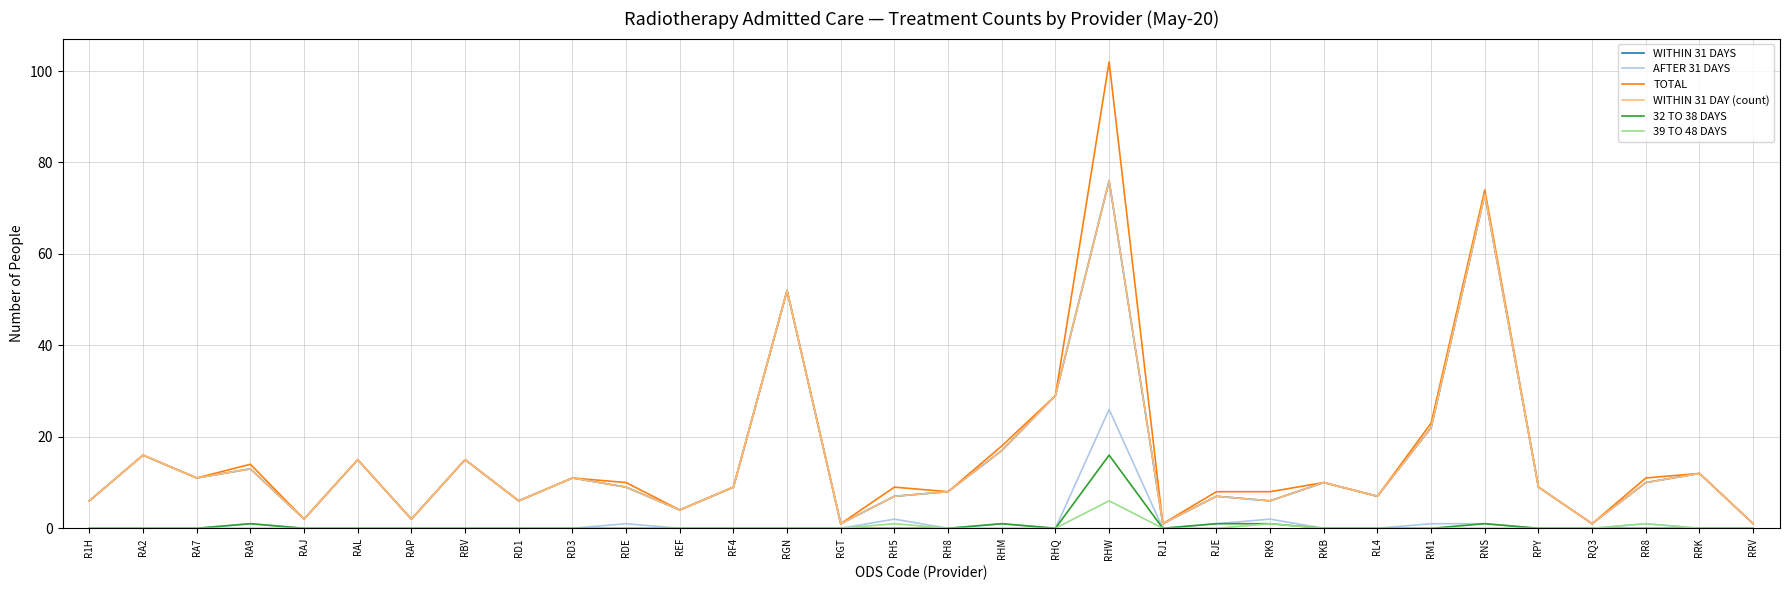

Reading left to right, what are all the values shown in this chart?

WITHIN 31 DAYS: 6	16	11	13	2	15	2	15	6	11	9	4	9	52	1	7	8	17	29	76	1	7	6	10	7	22	73	9	1	10	12	1
AFTER 31 DAYS: 0	0	0	1	0	0	0	0	0	0	1	0	0	0	0	2	0	1	0	26	0	1	2	0	0	1	1	0	0	1	0	0
TOTAL: 6	16	11	14	2	15	2	15	6	11	10	4	9	52	1	9	8	18	29	102	1	8	8	10	7	23	74	9	1	11	12	1
WITHIN 31 DAY (count): 6	16	11	13	2	15	2	15	6	11	9	4	9	52	1	7	8	17	29	76	1	7	6	10	7	22	73	9	1	10	12	1
32 TO 38 DAYS: 0	0	0	1	0	0	0	0	0	0	0	0	0	0	0	0	0	1	0	16	0	1	1	0	0	0	1	0	0	0	0	0
39 TO 48 DAYS: 0	0	0	0	0	0	0	0	0	0	0	0	0	0	0	1	0	0	0	6	0	0	1	0	0	0	0	0	0	1	0	0